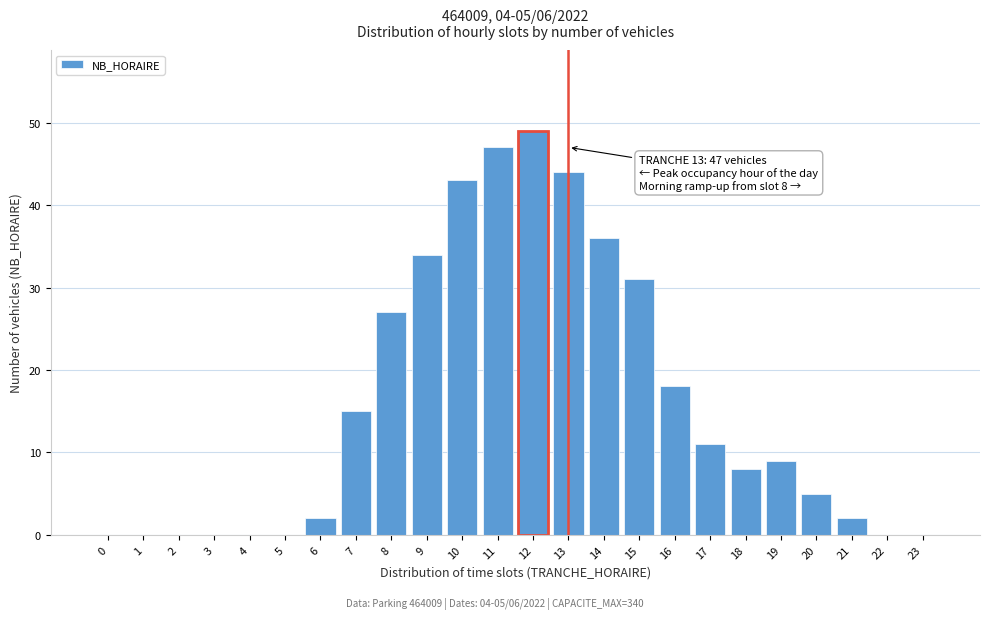

Reading left to right, what are all the values shown in this chart?

0=0	1=0	2=0	3=0	4=0	5=0	6=2	7=15	8=27	9=34	10=43	11=47	12=49	13=44	14=36	15=31	16=18	17=11	18=8	19=9	20=5	21=2	22=0	23=0